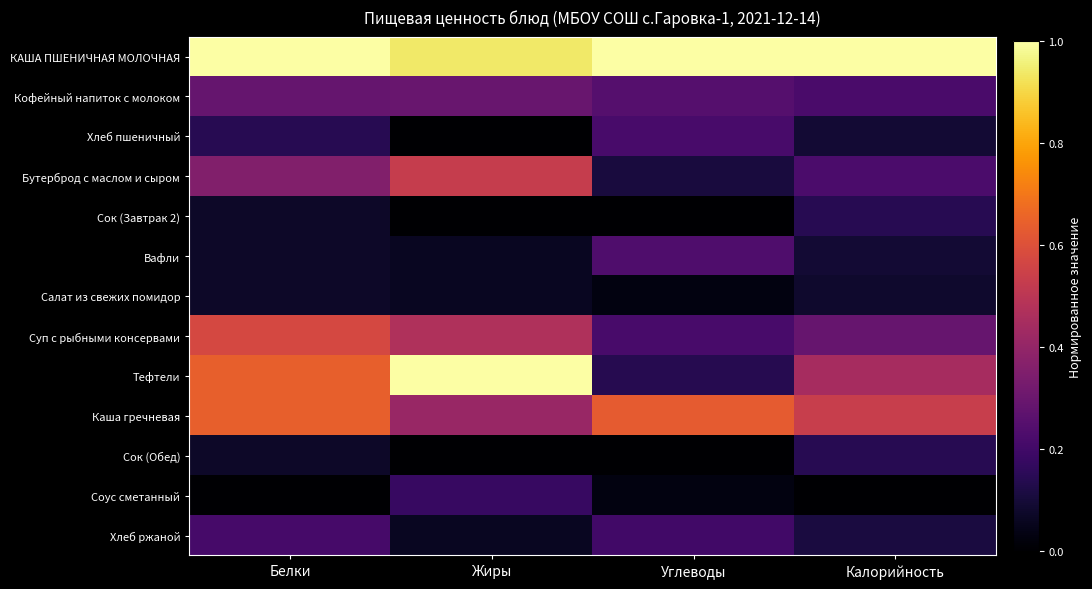

Reading left to right, extract all data points from this chart.

КАША ПШЕНИЧНАЯ МОЛОЧНАЯ: Белки=1.0	Жиры=0.9	Углеводы=1.0	Калорийность=1.0
Кофейный напиток с молоком: Белки=0.3	Жиры=0.3	Углеводы=0.2	Калорийность=0.2
Хлеб пшеничный: Белки=0.1	Жиры=0.0	Углеводы=0.2	Калорийность=0.1
Бутерброд с маслом и сыром: Белки=0.4	Жиры=0.5	Углеводы=0.1	Калорийность=0.2
Сок (Завтрак 2): Белки=0.1	Жиры=0.0	Углеводы=0.0	Калорийность=0.1
Вафли: Белки=0.1	Жиры=0.1	Углеводы=0.2	Калорийность=0.1
Салат из свежих помидор: Белки=0.1	Жиры=0.1	Углеводы=0.0	Калорийность=0.1
Суп с рыбными консервами: Белки=0.6	Жиры=0.5	Углеводы=0.2	Калорийность=0.3
Тефтели: Белки=0.6	Жиры=1.0	Углеводы=0.1	Калорийность=0.4
Каша гречневая: Белки=0.6	Жиры=0.4	Углеводы=0.6	Калорийность=0.5
Сок (Обед): Белки=0.1	Жиры=0.0	Углеводы=0.0	Калорийность=0.1
Соус сметанный: Белки=0.0	Жиры=0.2	Углеводы=0.0	Калорийность=0.0
Хлеб ржаной: Белки=0.2	Жиры=0.1	Углеводы=0.2	Калорийность=0.1